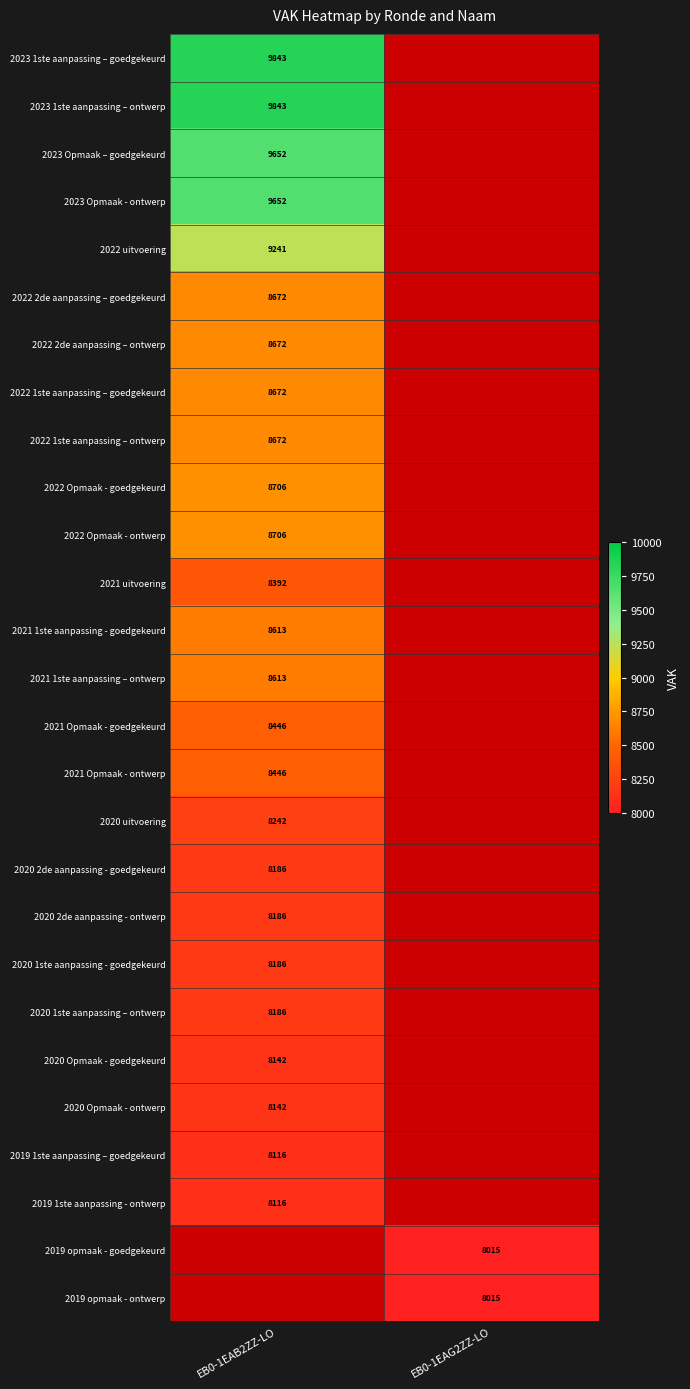

True or false: 2022 uitvoering has a value of 9241 at EB0-1EAB2ZZ-LO.

True